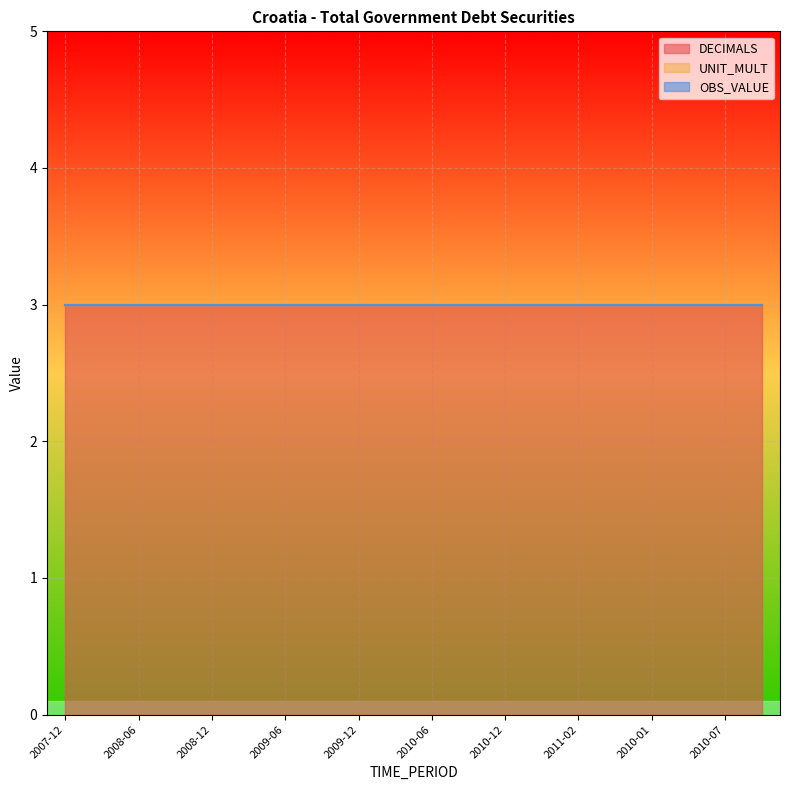

Which label corresponds to the smallest value in the chart?

2007-12